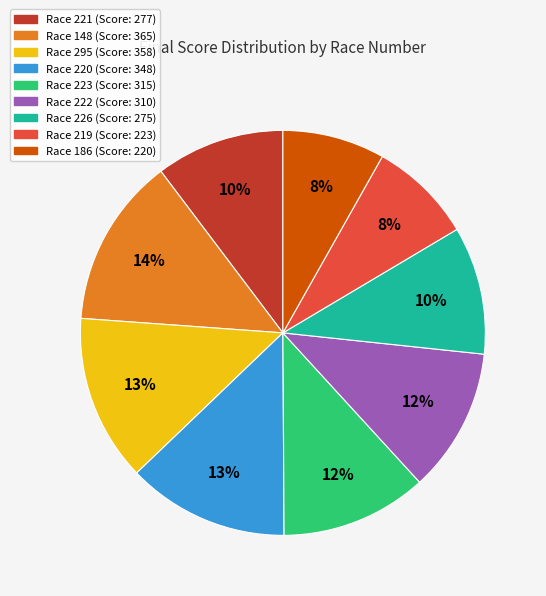

To the nearest percent, what is the average slice percentage?

11%